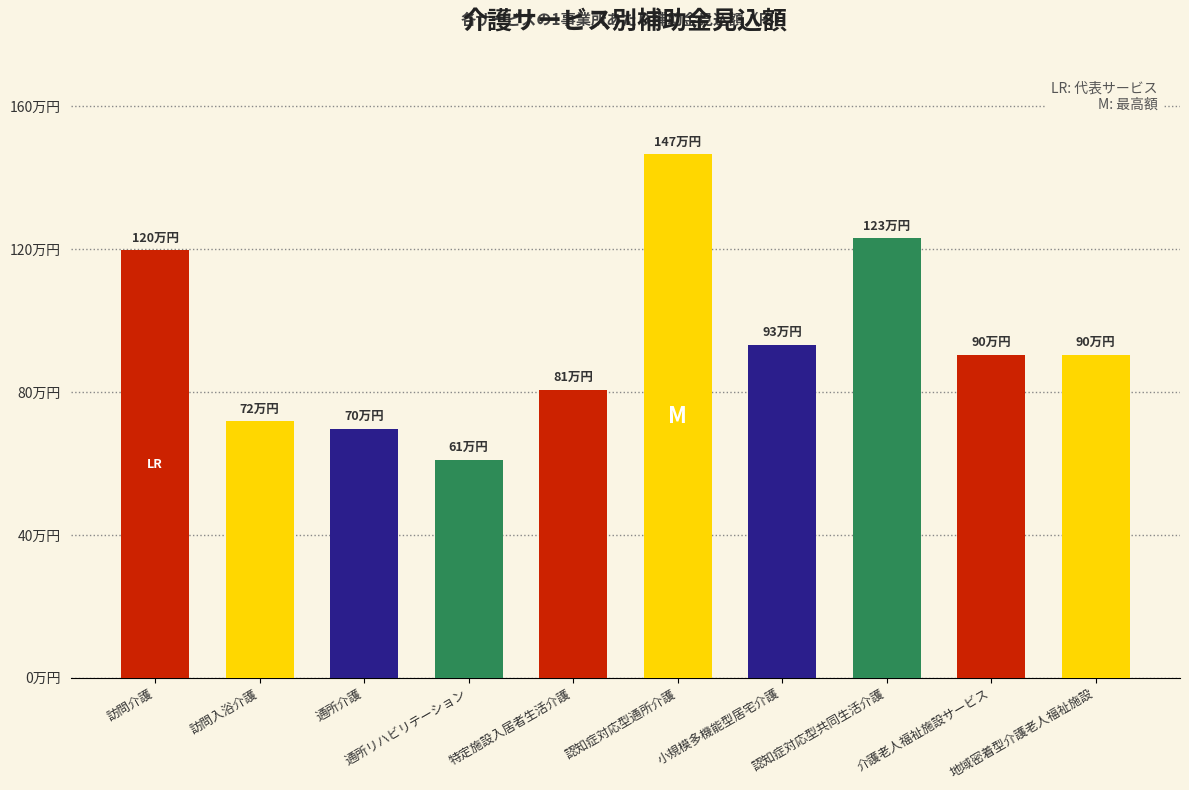

True or false: the data shows 959348 at 訪問入浴介護.

False